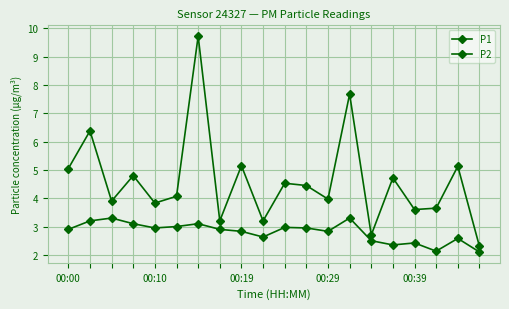

Reading left to right, extract all data points from this chart.

P1: 5.0	6.4	3.9	4.8	3.8	4.1	9.7	3.2	5.2	3.2	4.5	4.5	4.0	7.7	2.7	4.7	3.6	3.6	5.1	2.3
P2: 2.9	3.2	3.3	3.1	3.0	3.0	3.1	2.9	2.8	2.6	3.0	3.0	2.8	3.3	2.5	2.4	2.4	2.1	2.6	2.1